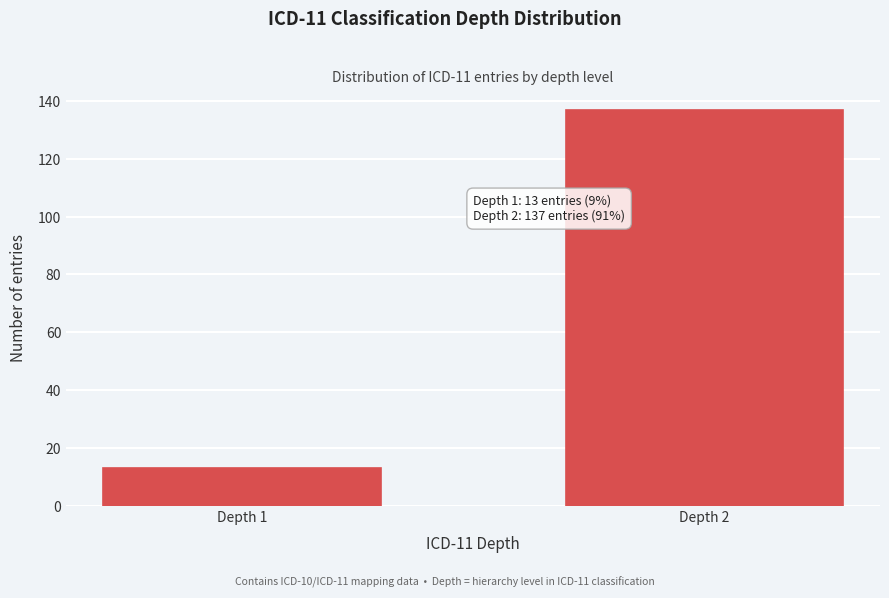

Reading left to right, transcribe all the data shown in this chart.

Depth 1=13	Depth 2=137